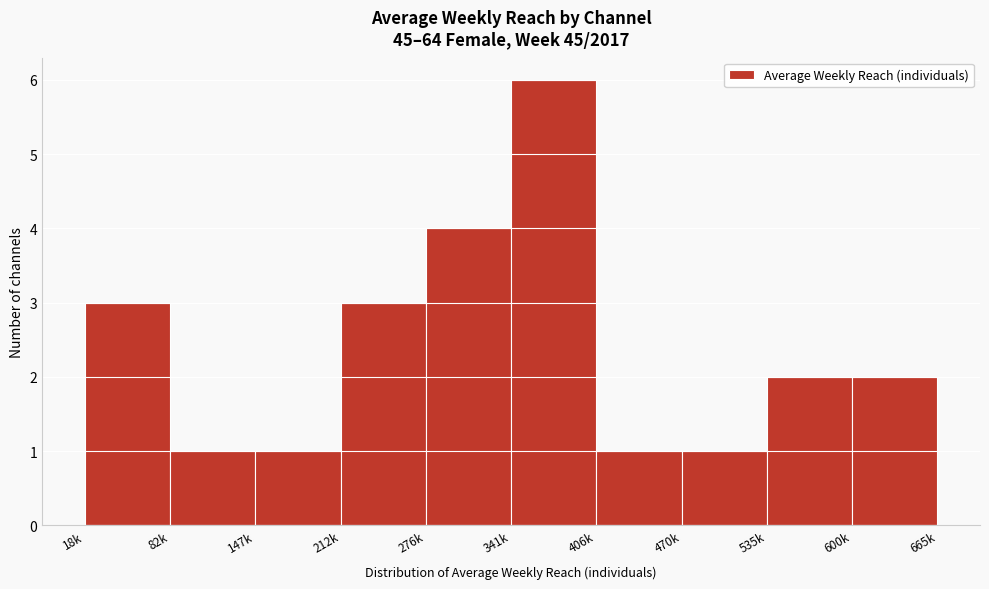

Reading right to left, transcribe all the data shown in this chart.

600k=2	535k=2	470k=1	406k=1	341k=6	276k=4	212k=3	147k=1	82k=1	18k=3